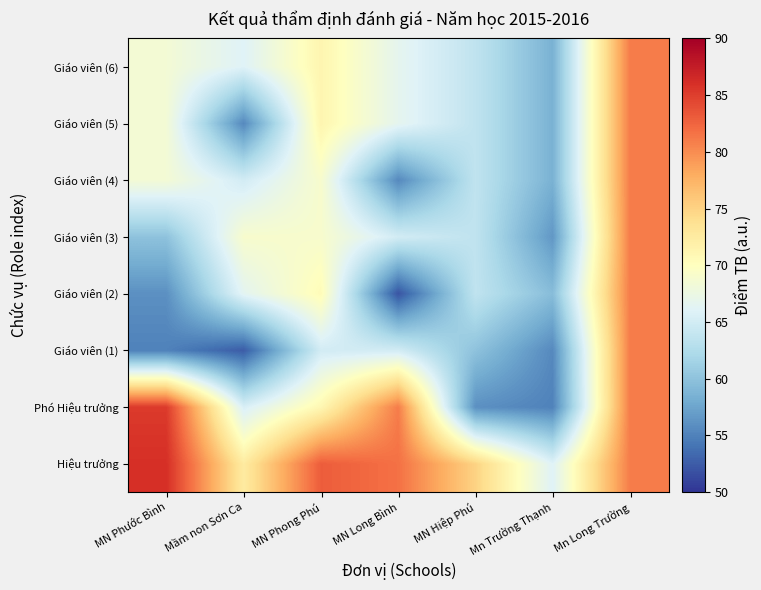

Reading left to right, transcribe all the data shown in this chart.

Hiệu trưởng: MN Phước Bình=86.0	Mầm non Sơn Ca=72.5	MN Phong Phú=83.0	MN Long Bình=81.7	MN Hiệp Phú=75.0	Mn Trường Thạnh=66.0	Mn Long Trường=81.0
Phó Hiệu trưởng: MN Phước Bình=85.2	Mầm non Sơn Ca=65.5	MN Phong Phú=71.0	MN Long Bình=81.0	MN Hiệp Phú=56.0	Mn Trường Thạnh=55.0	Mn Long Trường=81.0
Giáo viên (1): MN Phước Bình=55.0	Mầm non Sơn Ca=52.5	MN Phong Phú=65.0	MN Long Bình=65.0	MN Hiệp Phú=60.0	Mn Trường Thạnh=55.5	Mn Long Trường=81.0
Giáo viên (2): MN Phước Bình=56.0	Mầm non Sơn Ca=66.5	MN Phong Phú=70.5	MN Long Bình=52.0	MN Hiệp Phú=63.7	Mn Trường Thạnh=59.5	Mn Long Trường=81.0
Giáo viên (3): MN Phước Bình=60.0	Mầm non Sơn Ca=69.0	MN Phong Phú=69.0	MN Long Bình=65.0	MN Hiệp Phú=63.7	Mn Trường Thạnh=56.5	Mn Long Trường=81.0
Giáo viên (4): MN Phước Bình=68.5	Mầm non Sơn Ca=65.0	MN Phong Phú=69.0	MN Long Bình=55.5	MN Hiệp Phú=63.7	Mn Trường Thạnh=58.5	Mn Long Trường=81.0
Giáo viên (5): MN Phước Bình=68.5	Mầm non Sơn Ca=55.5	MN Phong Phú=71.2	MN Long Bình=66.7	MN Hiệp Phú=63.7	Mn Trường Thạnh=58.5	Mn Long Trường=81.0
Giáo viên (6): MN Phước Bình=68.5	Mầm non Sơn Ca=66.0	MN Phong Phú=71.2	MN Long Bình=66.7	MN Hiệp Phú=63.7	Mn Trường Thạnh=58.5	Mn Long Trường=81.0